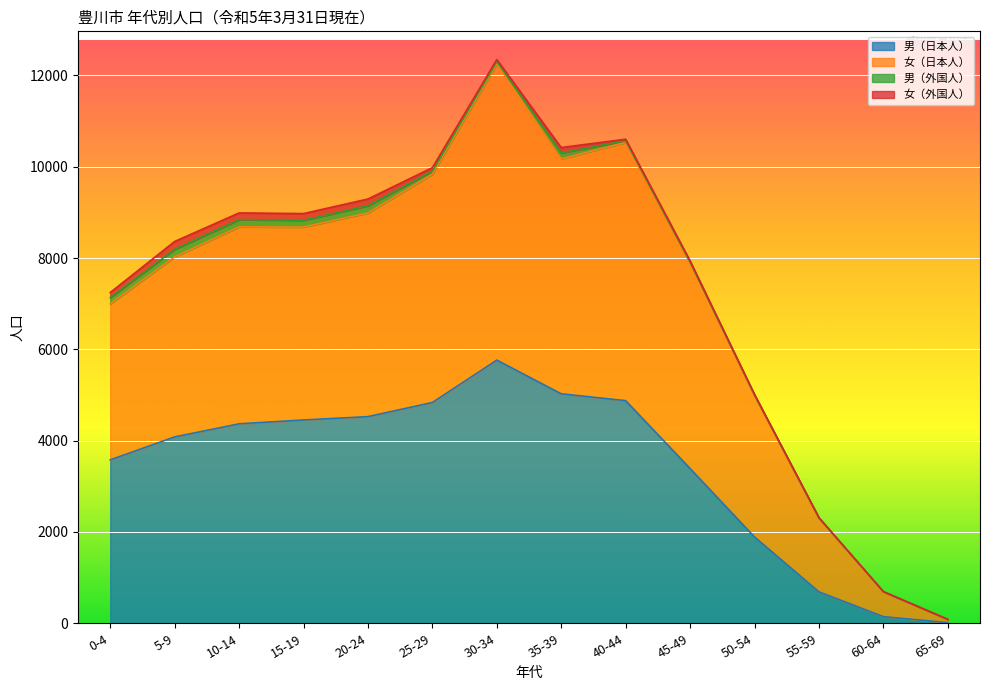

Where is the first local minimum for 女（日本人）?

15-19